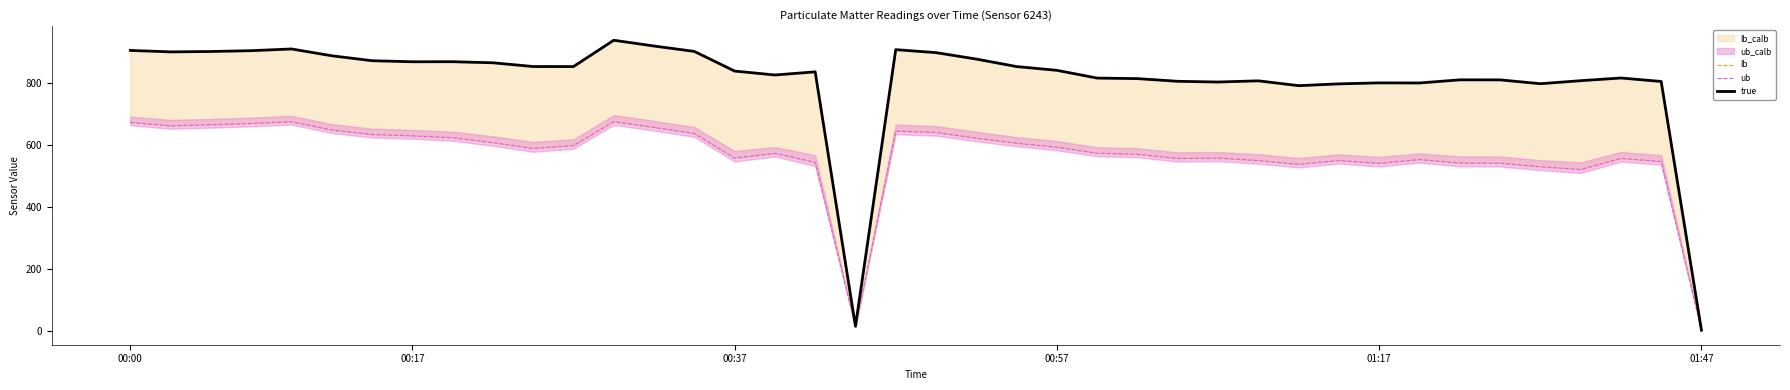

Where is ub nearest to the value 338?

36